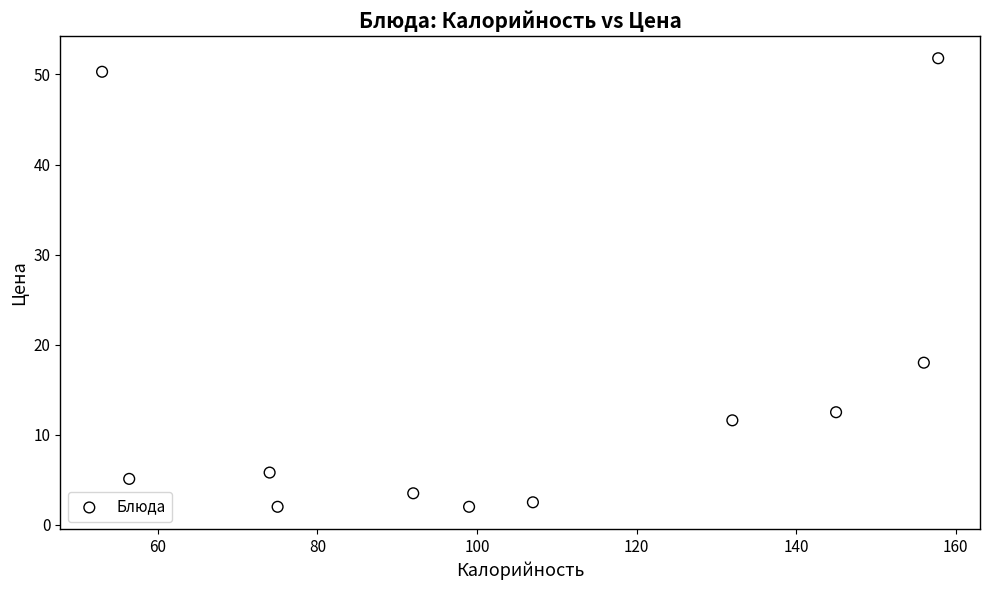

What Y value in the scatter plot is closest to 26?

18.0